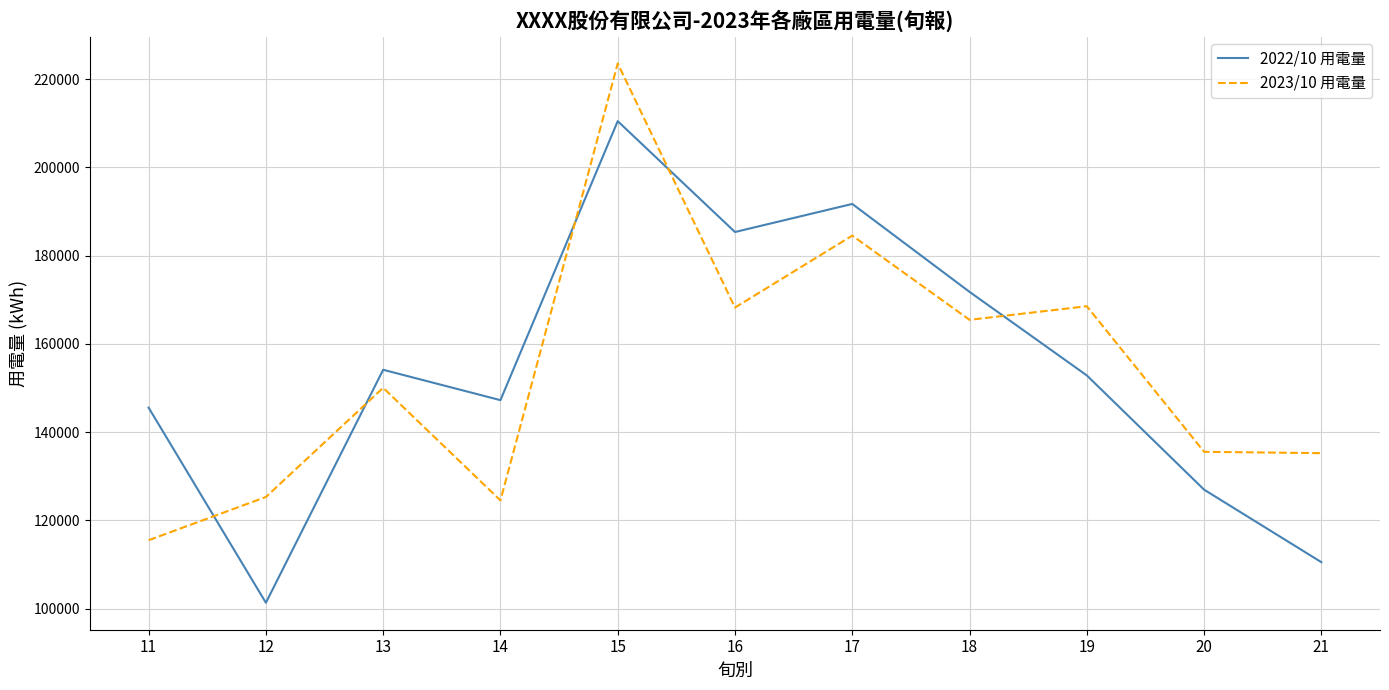

How many interior local peaks does the 2023/10 用電量 series have?

4